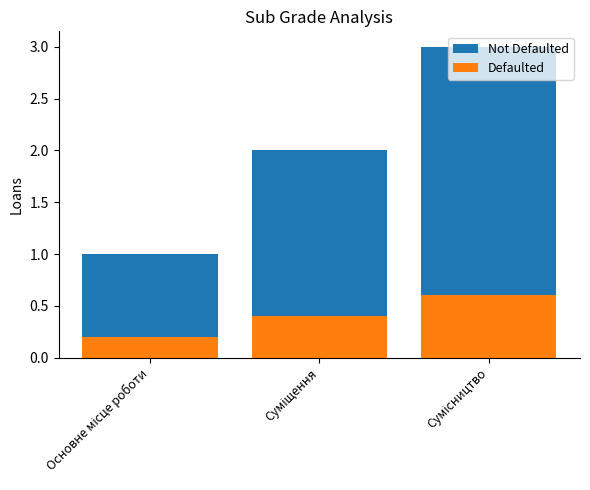

What is the label of the 1st bar from the right?

Сумісництво